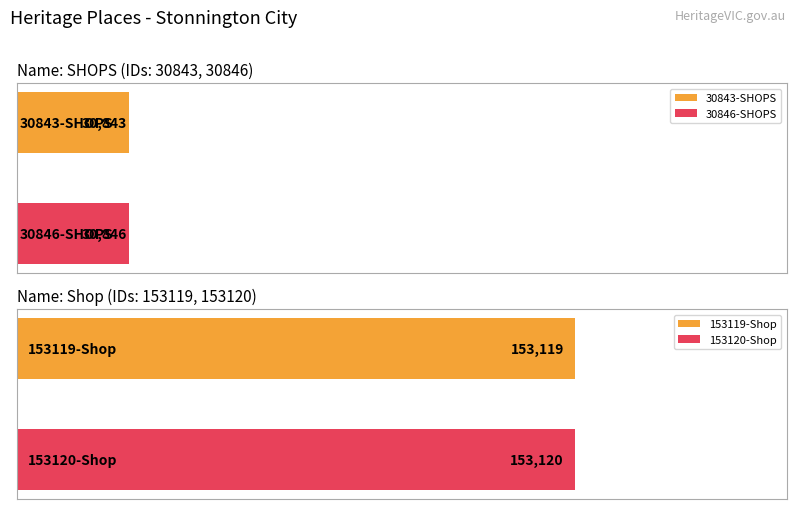

What is the label of the 6th bar from the left?

Shop